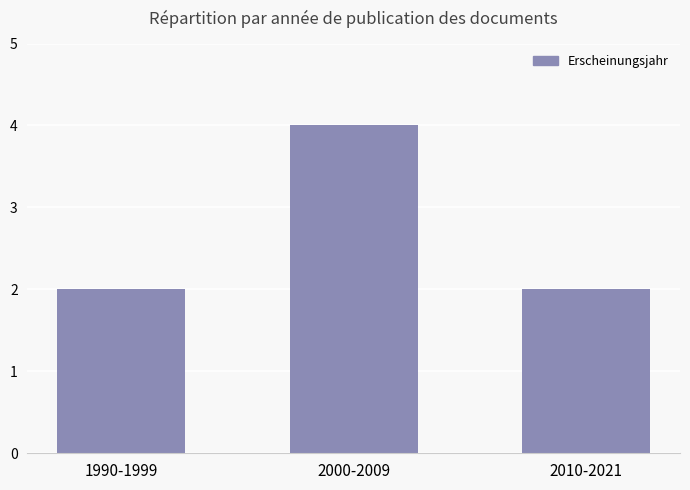

Between 2000-2009 and 2010-2021, which is larger?

2000-2009